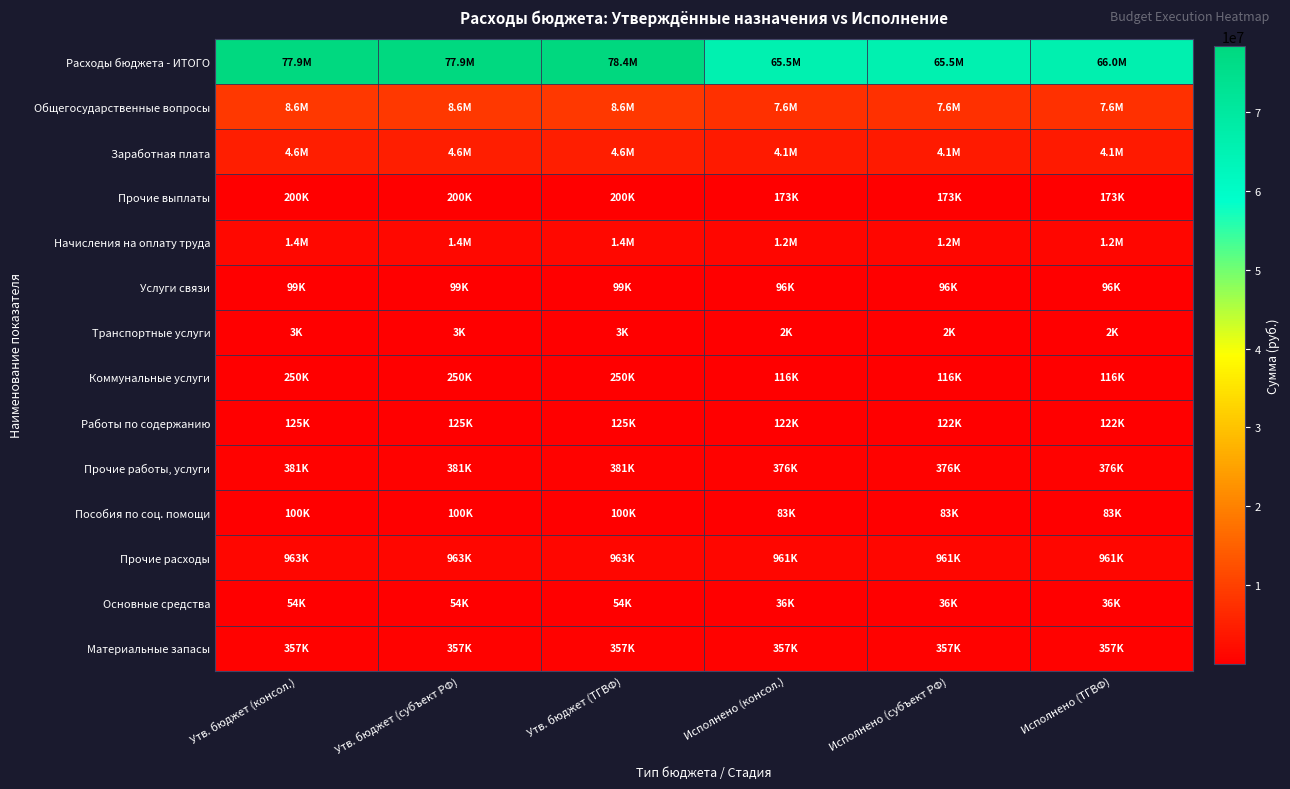

At Исполнено (ТГВФ), list the series in order from smallest to largest.

Транспортные услуги, Основные средства, Пособия по соц. помощи, Услуги связи, Коммунальные услуги, Работы по содержанию, Прочие выплаты, Материальные запасы, Прочие работы, услуги, Прочие расходы, Начисления на оплату труда, Заработная плата, Общегосударственные вопросы, Расходы бюджета - ИТОГО